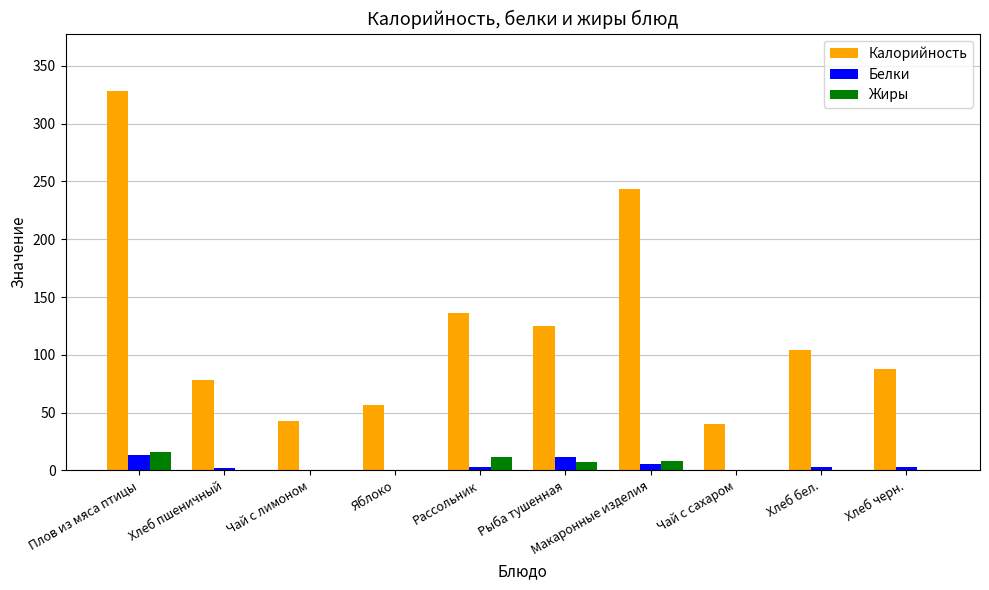

What value does the Жиры series have at Хлеб черн.?

0.4